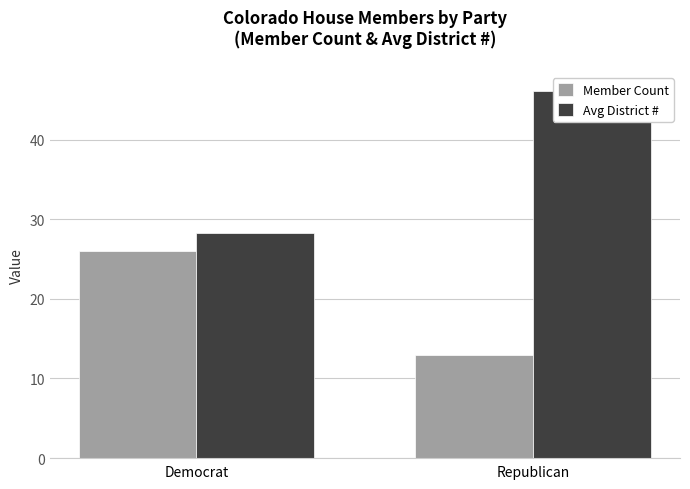

What are all the series names shown in the legend?

Member Count, Avg District #